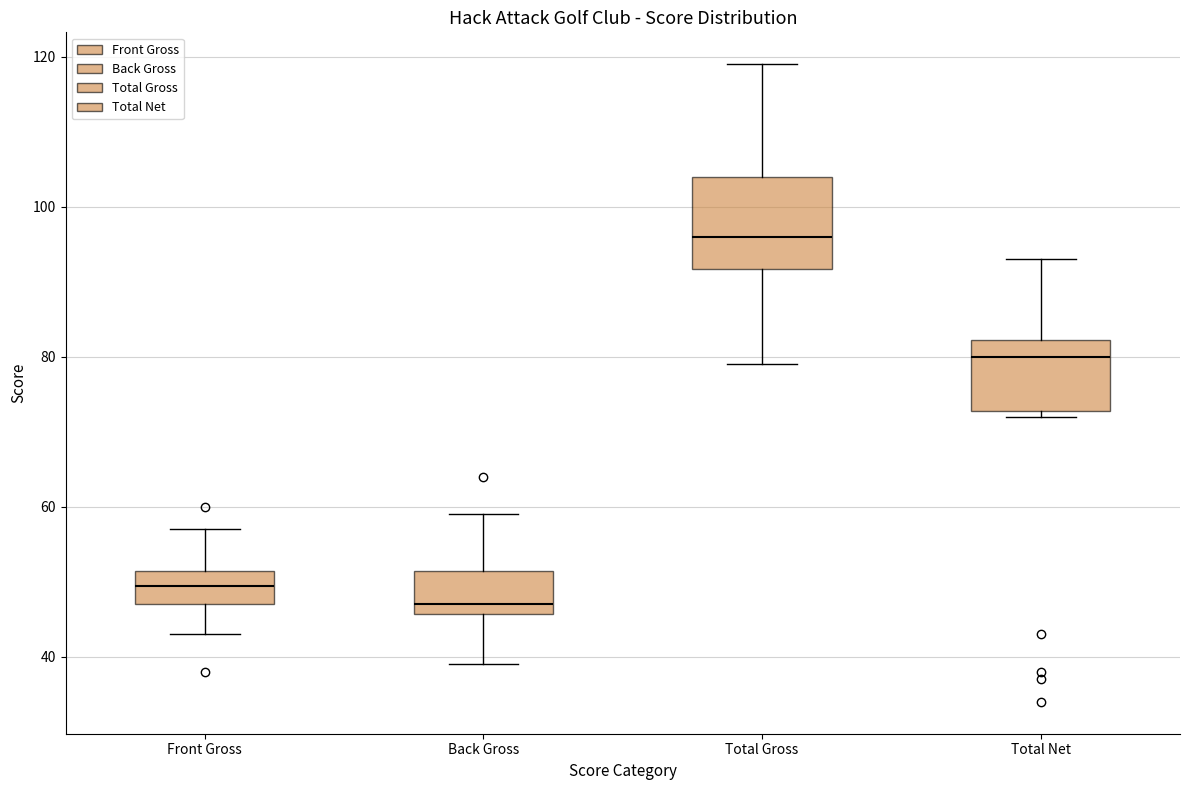

Reading left to right, transcribe this box plot: for each box, give where its median line is, the range the box spans, and where its two whiskers end, as read against the y-axis. The values are not printed on the chart, so give them approximately, as read against the axis.

Front Gross: median 50, box 48 to 52, whiskers 44 to 58
Back Gross: median 48, box 46 to 52, whiskers 40 to 60
Total Gross: median 96, box 92 to 104, whiskers 80 to 120
Total Net: median 80, box 72 to 82, whiskers 72 (just below the box's lower edge) to 94